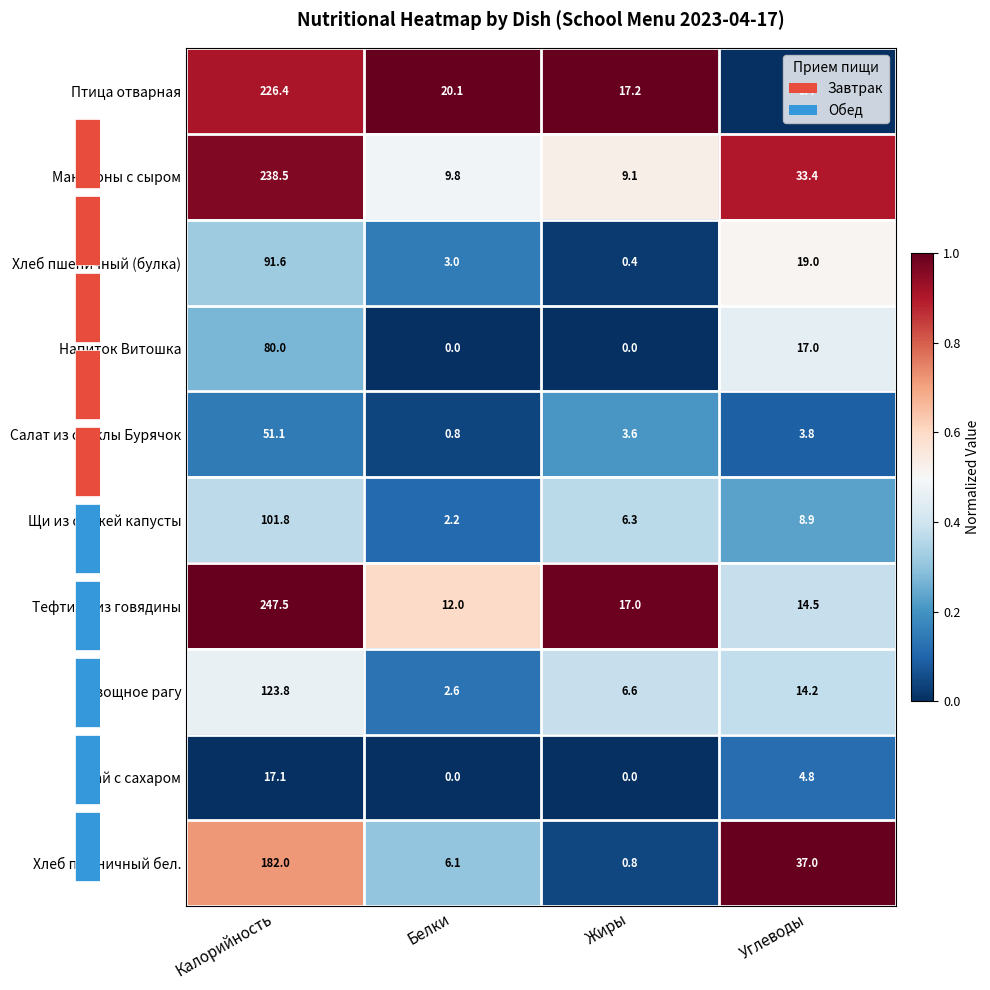

Where is Тефтили из говядины nearest to the value 129?

Жиры